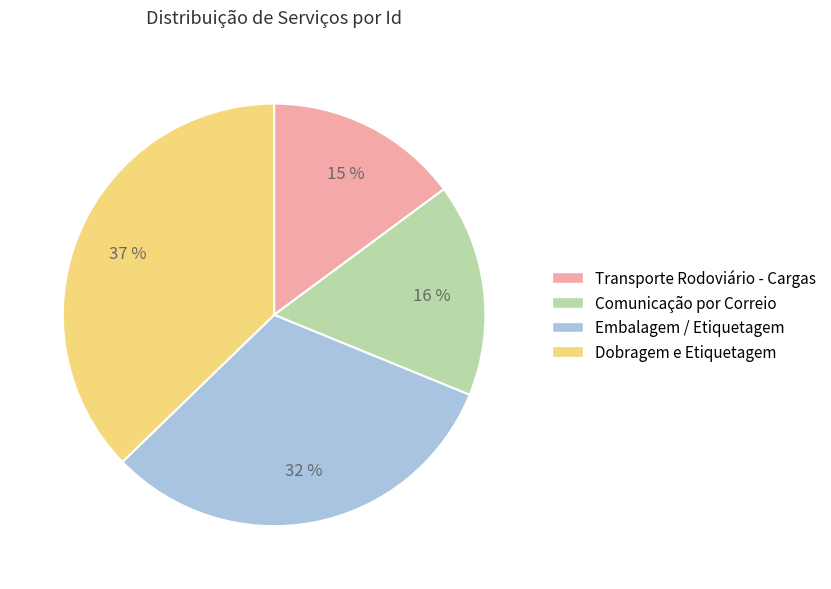

Count the number of slices in the pie.

4